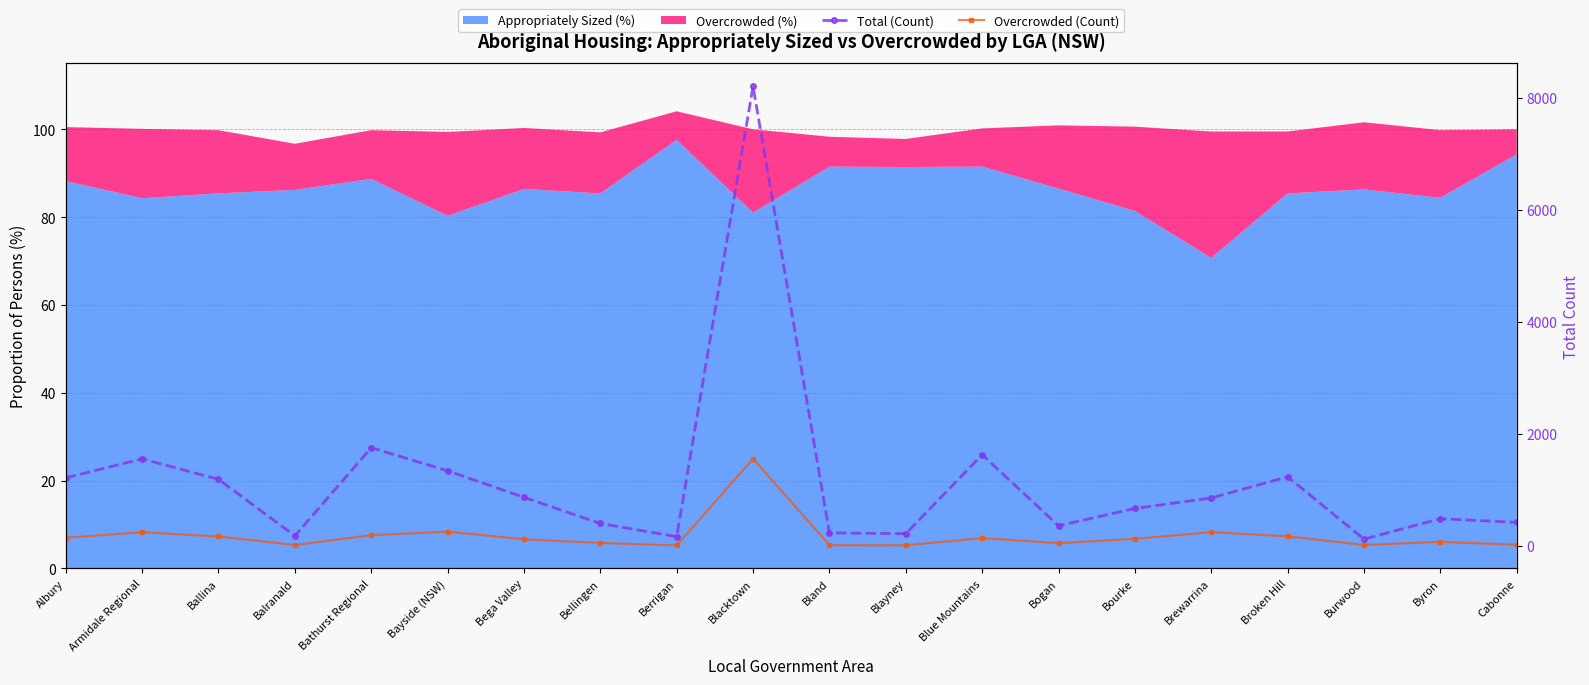

Which series changed the most between Bellingen and Broken Hill?

Total (Count)